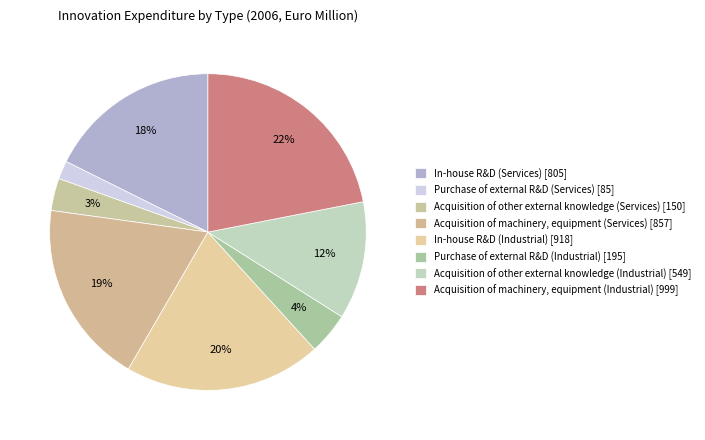

To the nearest percent, what is the difference between the Acquisition of machinery, equipment (Industrial) and Acquisition of machinery, equipment (Services) slice percentages?

3%